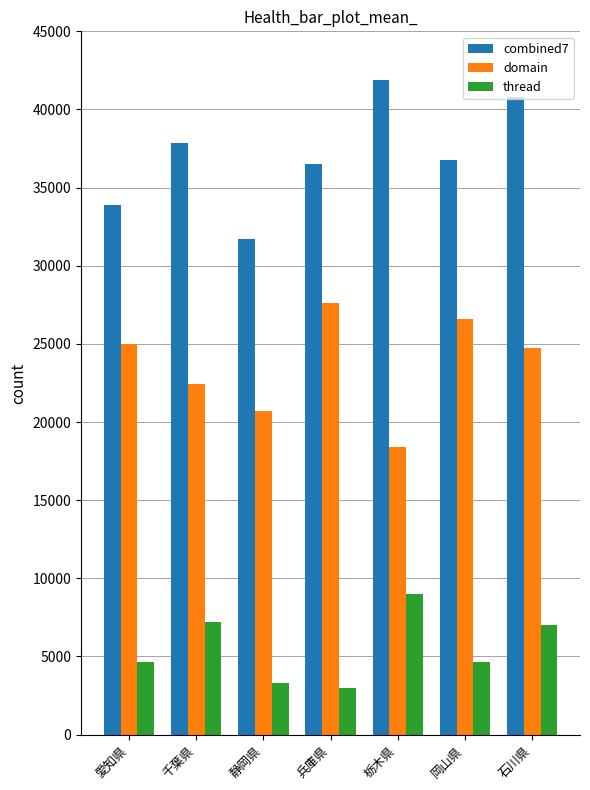

Is the value of domain at 愛知県 greater than the value of thread at 兵庫県?

Yes